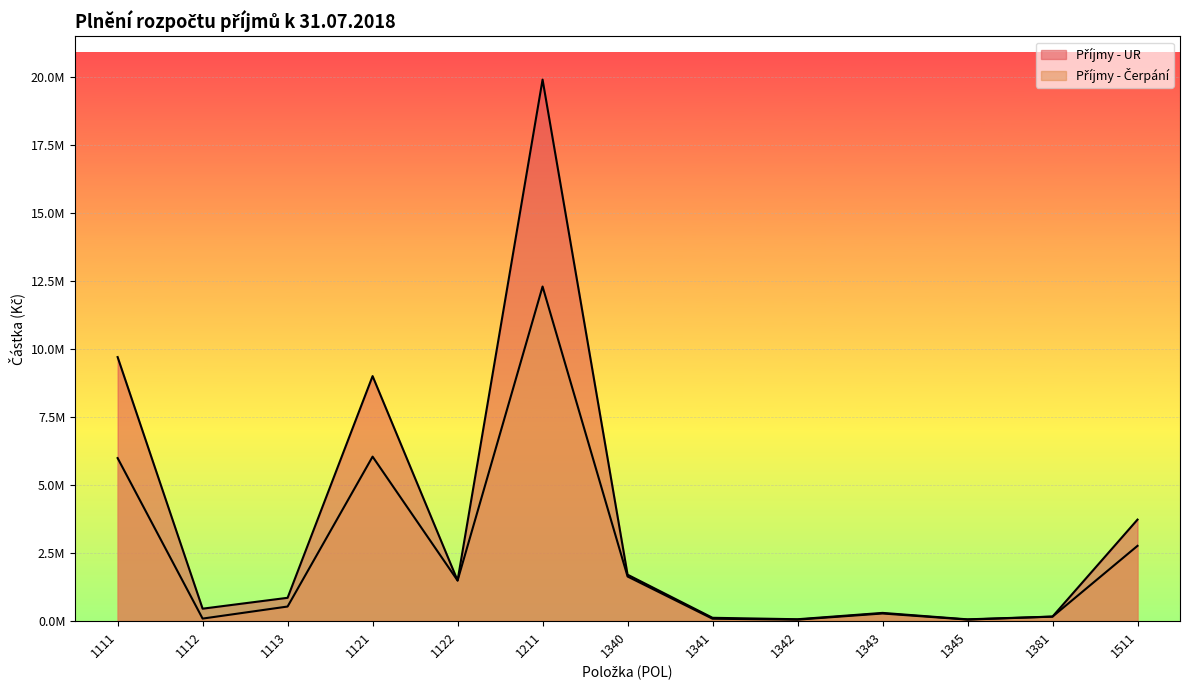

What is the sum of the Příjmy - UR values at 1341 and 1121?

9115000.0